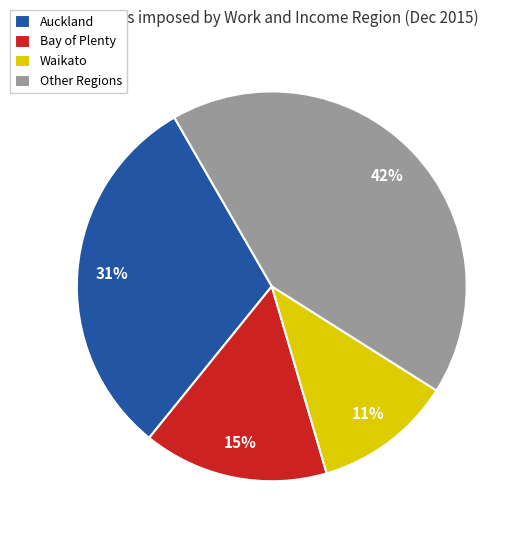

Is it true that Waikato is 11% of the pie?

True